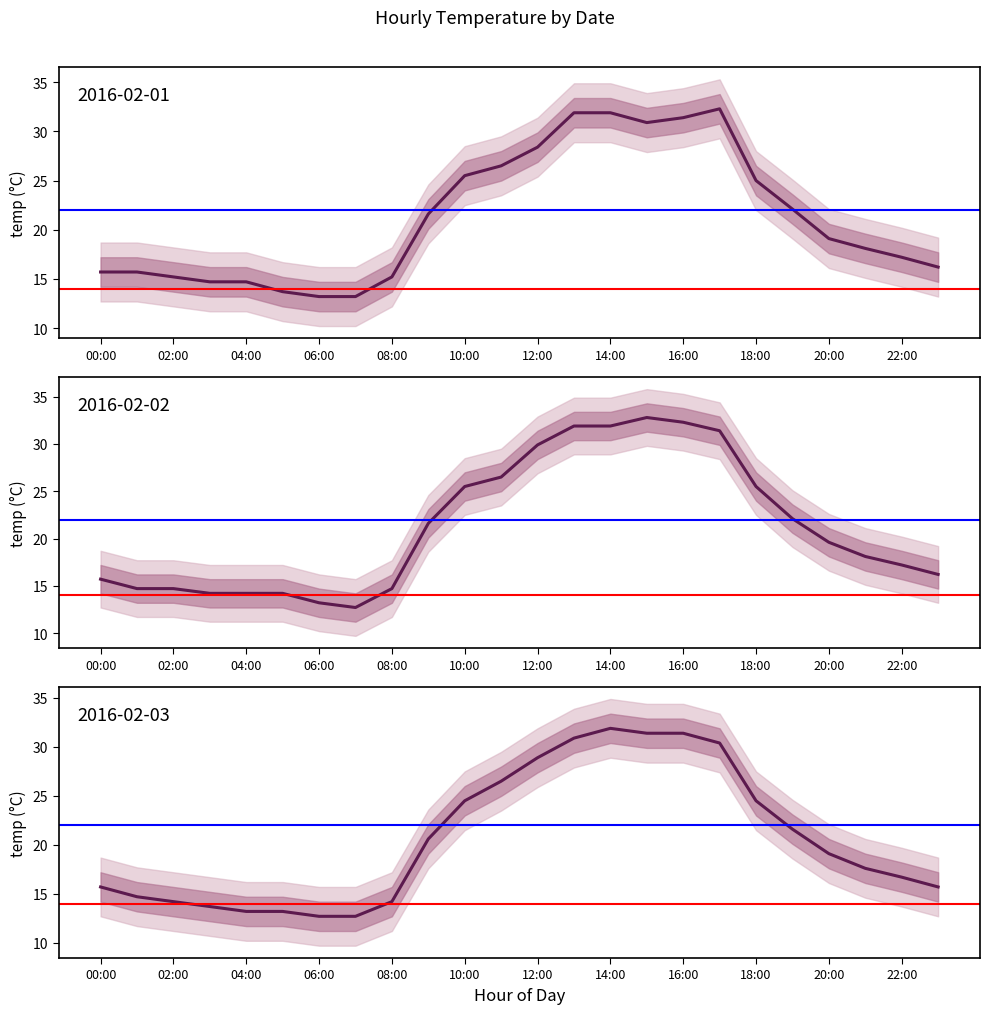

True or false: 2016-02-03 and 2016-02-02 intersect in this chart.

False